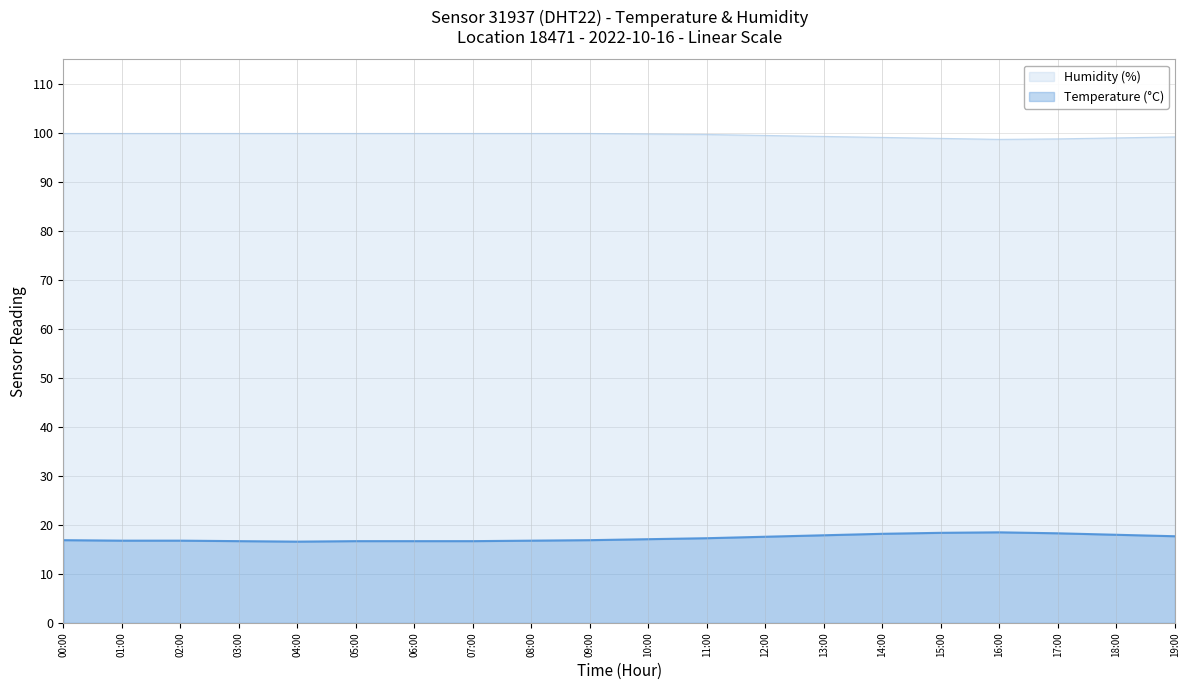

Which series has the largest total across all categories?

Humidity (%)